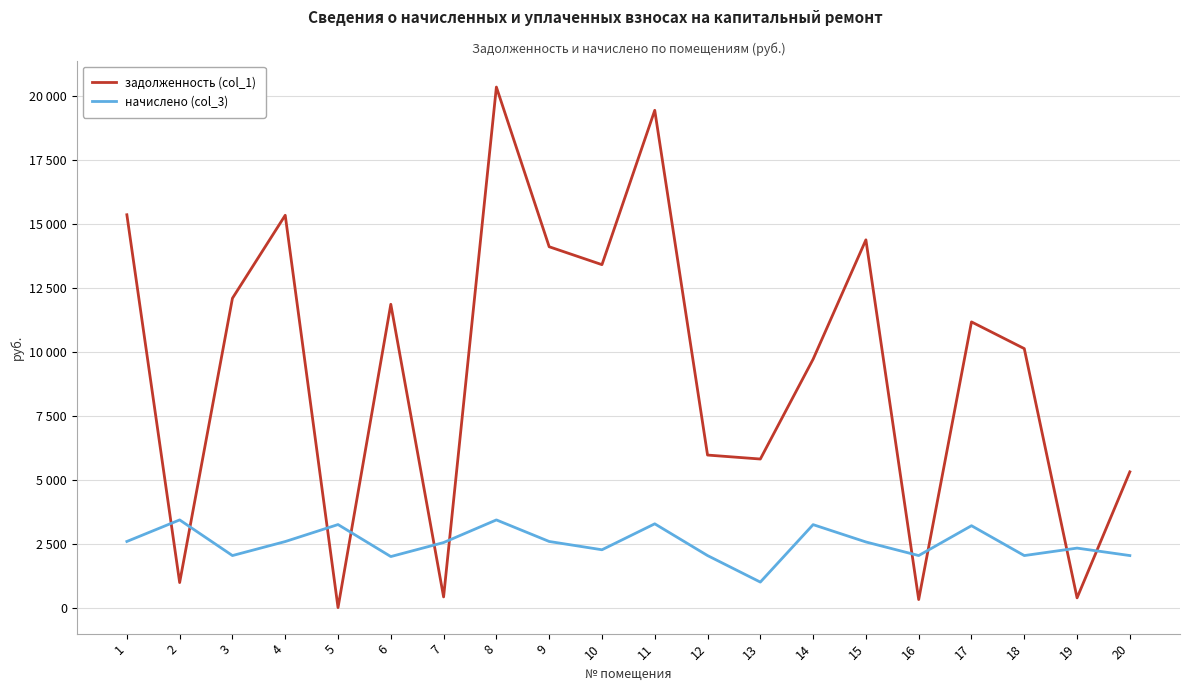

At which label does задолженность (col_1) reach its peak?

8